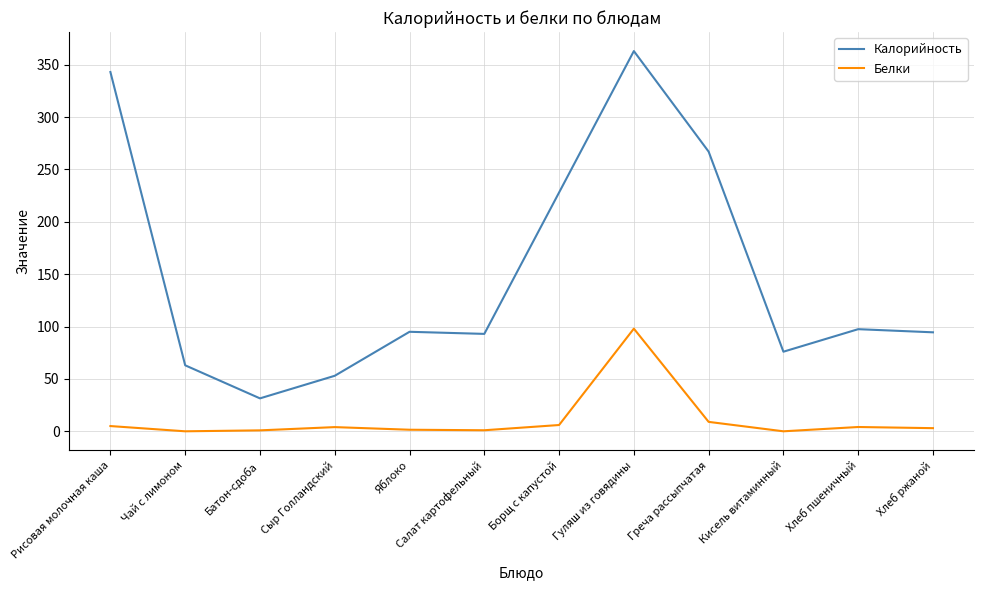

The value of Калорийность at Салат картофельный is 35.8. True or false?

False